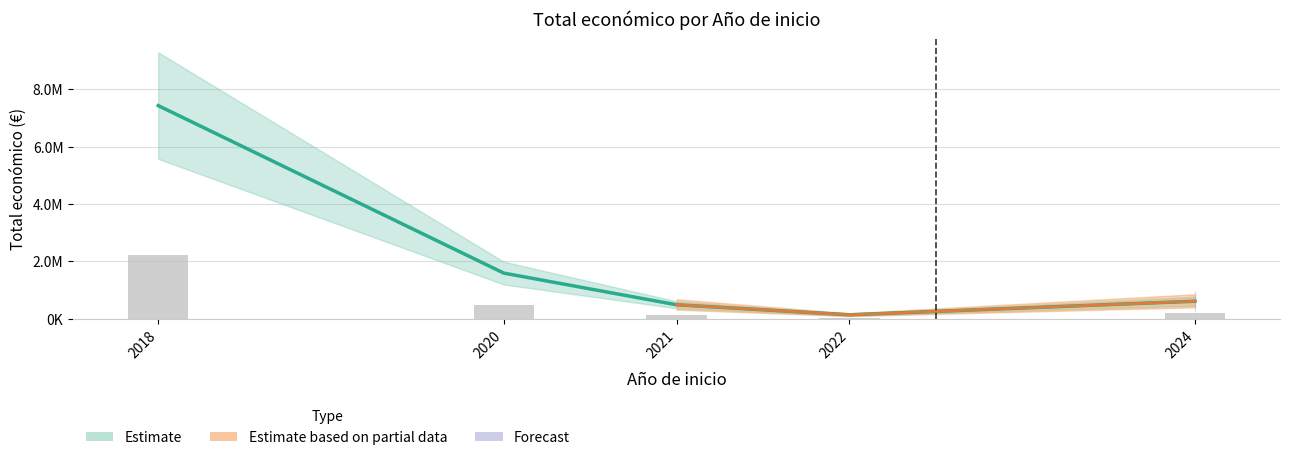

Where does the data first go above 609206?

2018